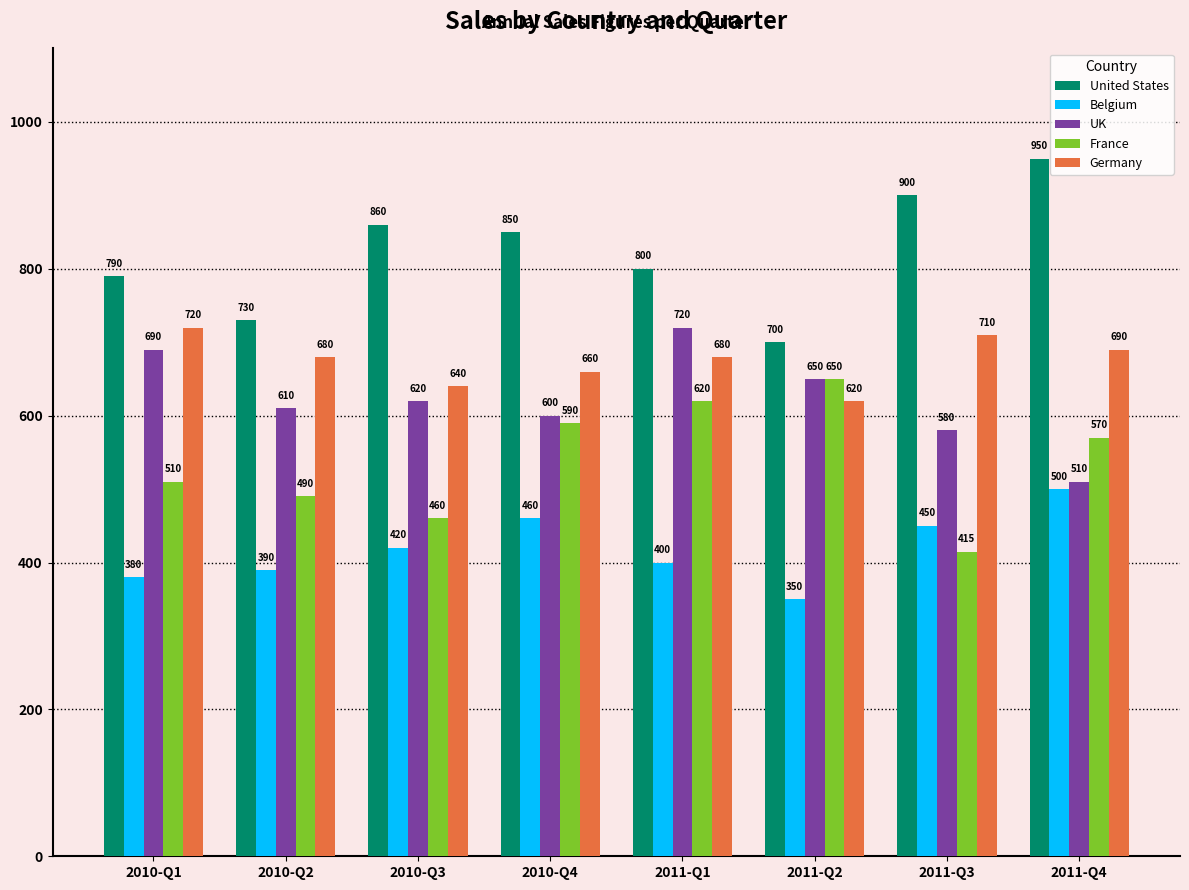

At which label does United States first exceed 850?

2010-Q3